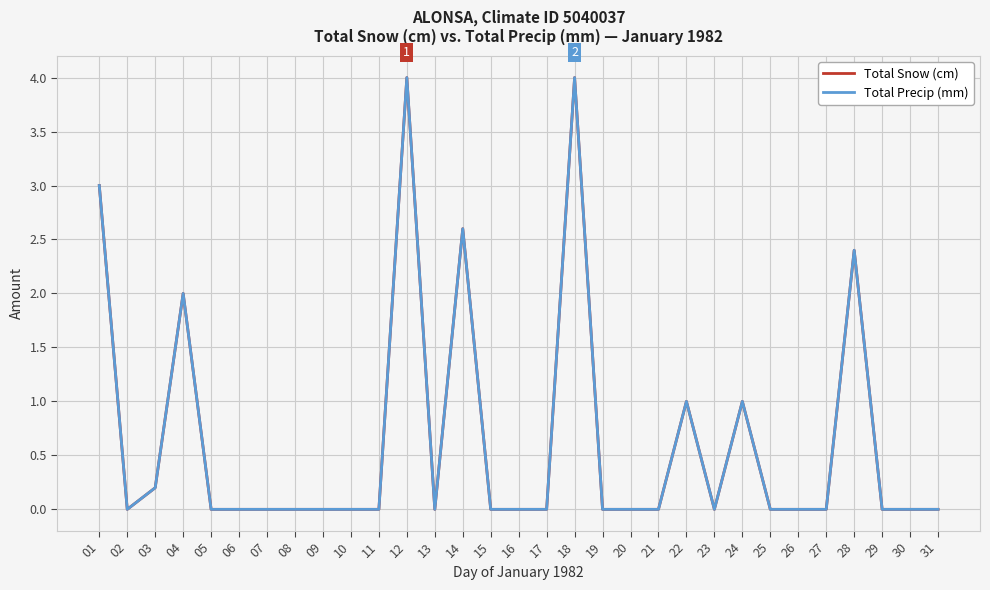

Is it true that Total Precip (mm) equals 0.0 at 07?

True